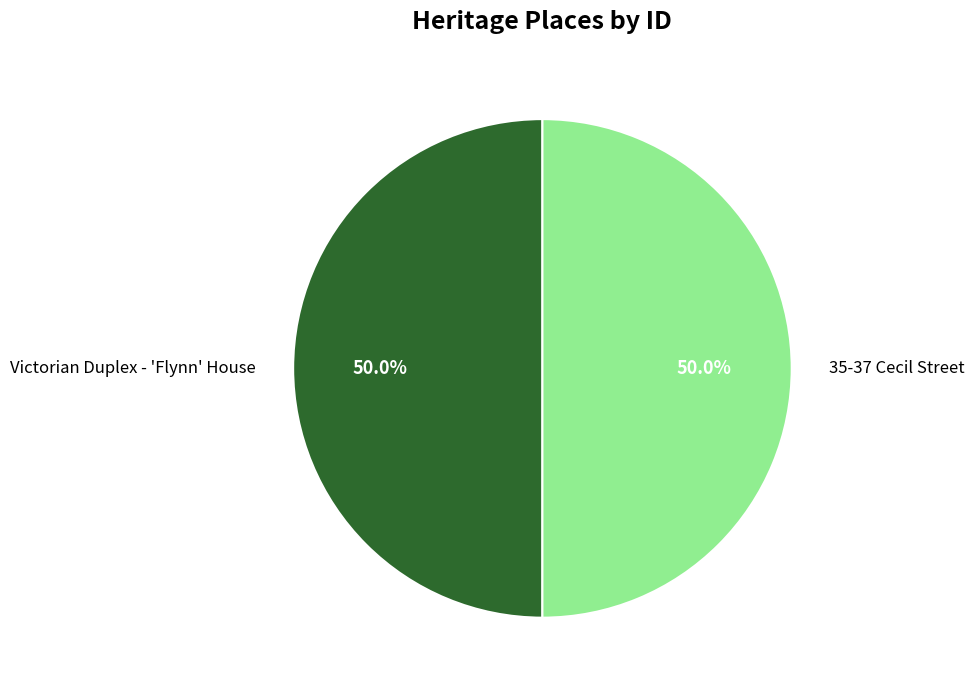

What percentage is NOT represented by Victorian Duplex - 'Flynn' House?

50.0%